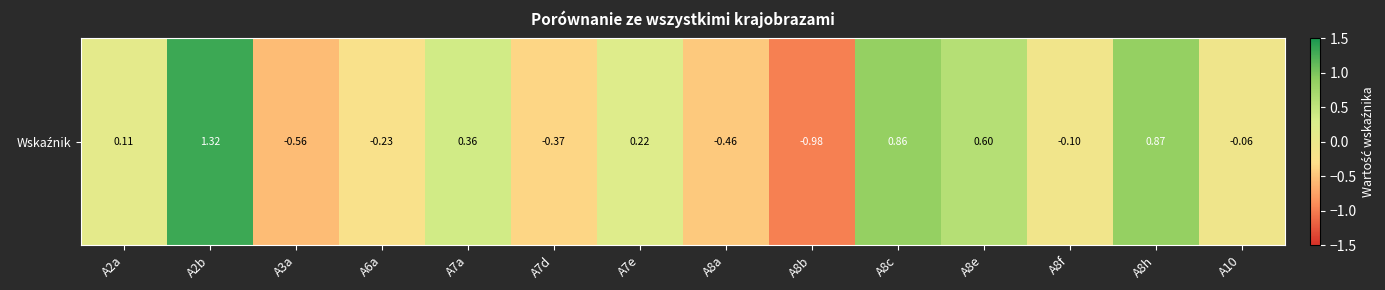

At which label does the data first exceed 0?

A2a